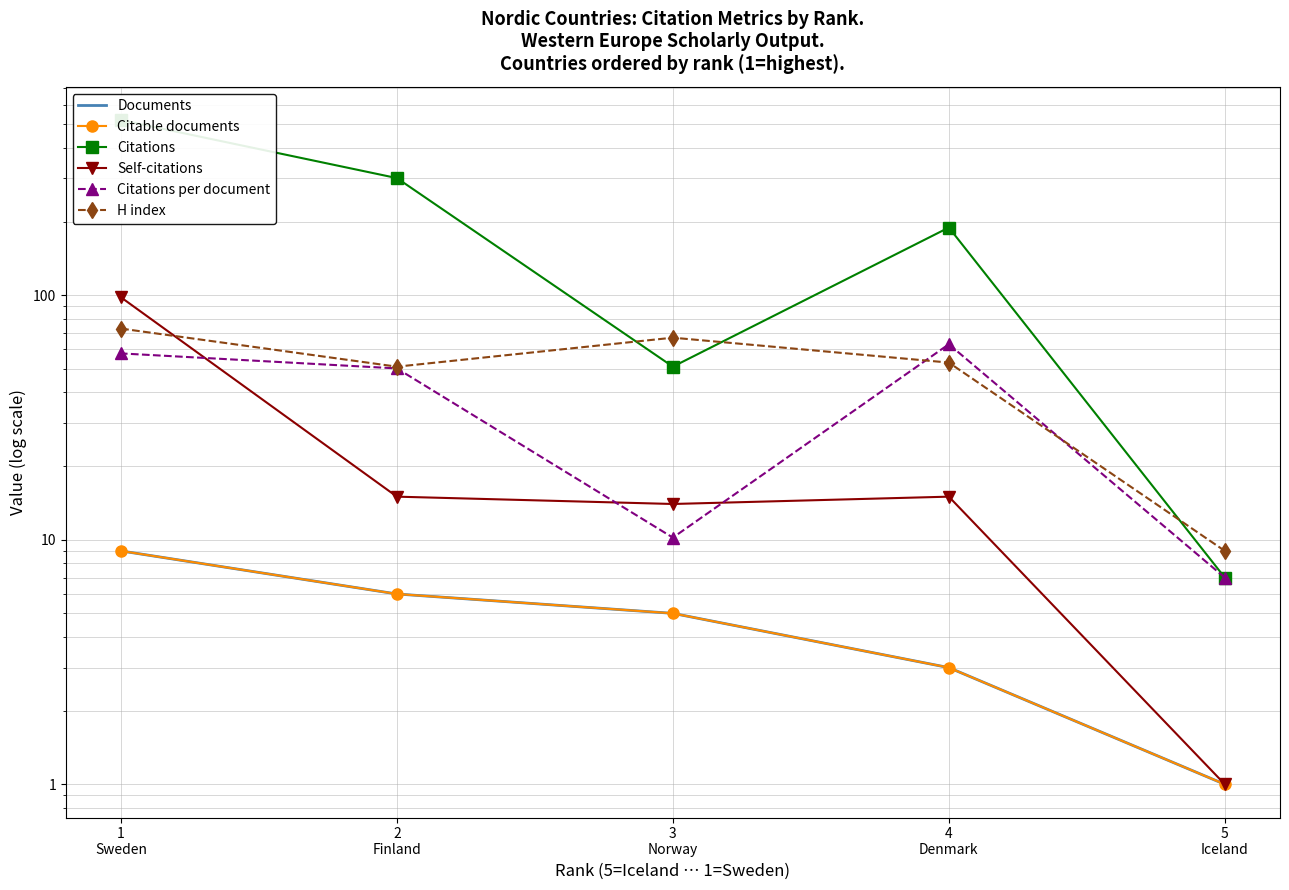

What is the difference between the second highest and minimum values in the H index series?

58.0